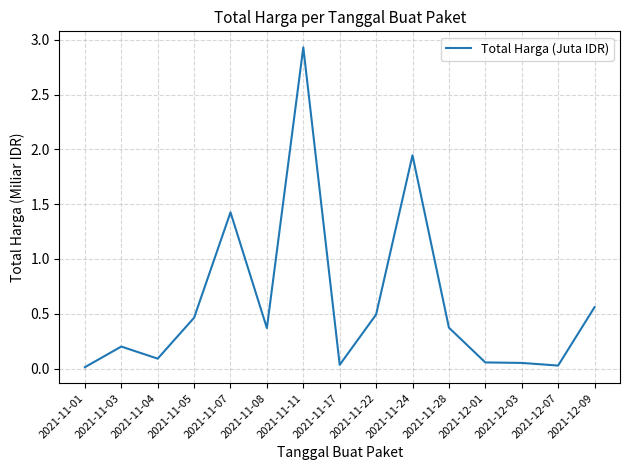

The chart shows a value of 0.0 at 2021-12-07. True or false?

True